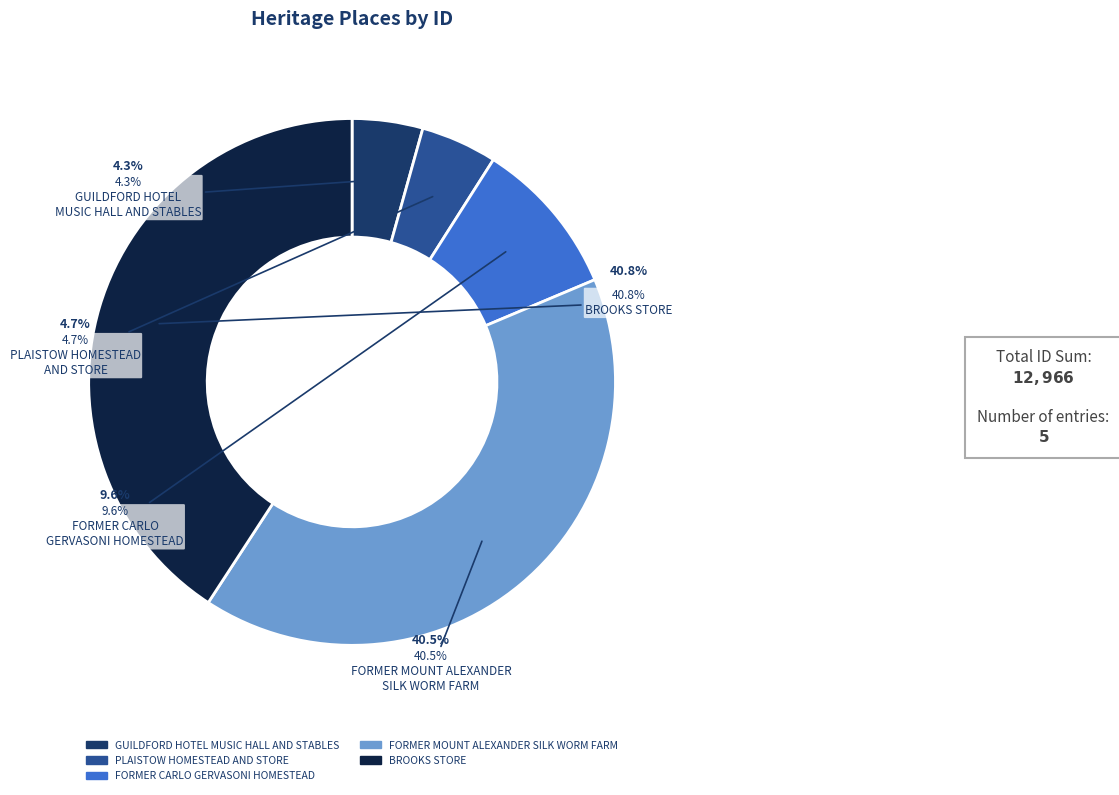

To the nearest percent, what is the average slice percentage?

20%